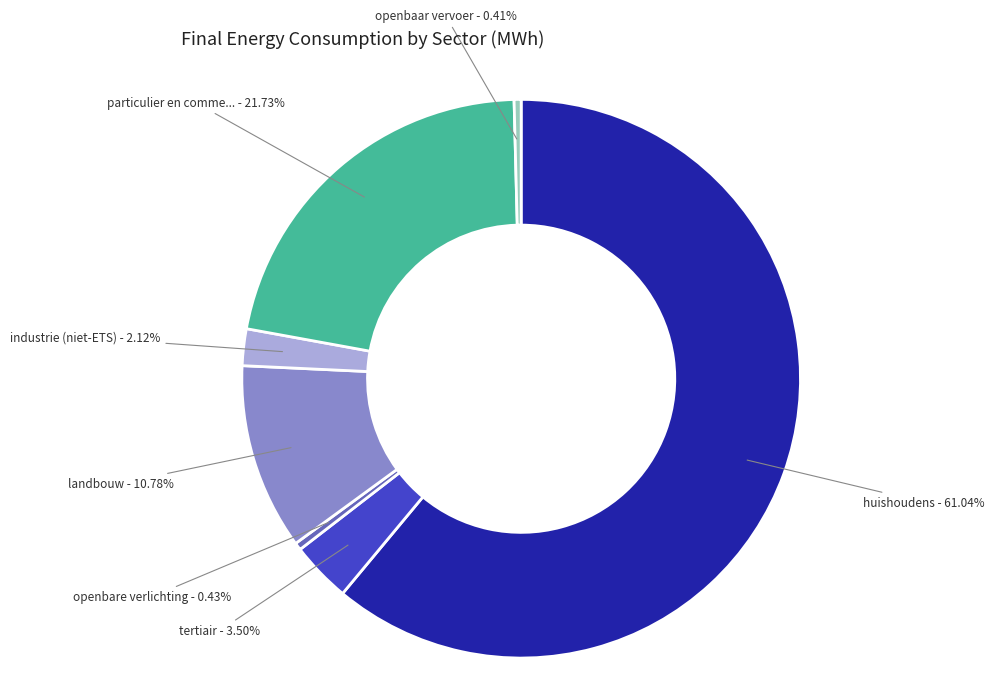

Does any single category account for the majority?

Yes